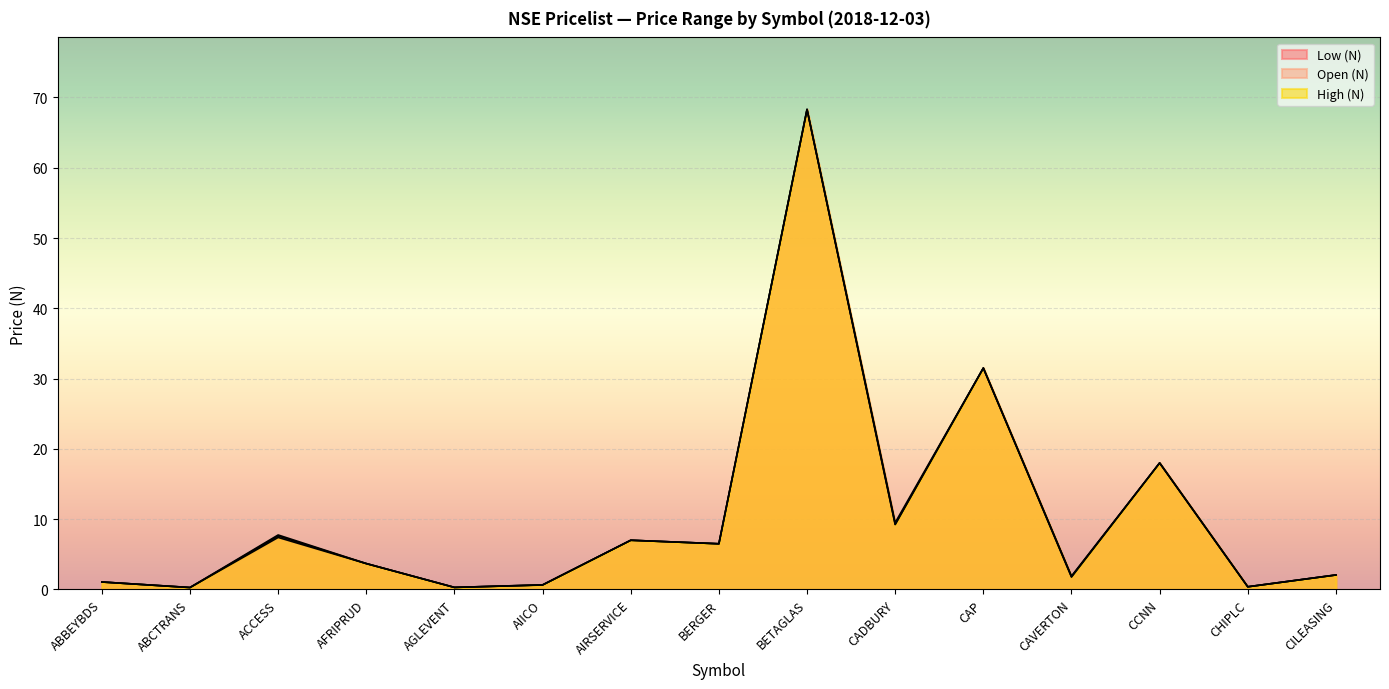

What is the lowest value of the High (N) series?

0.3